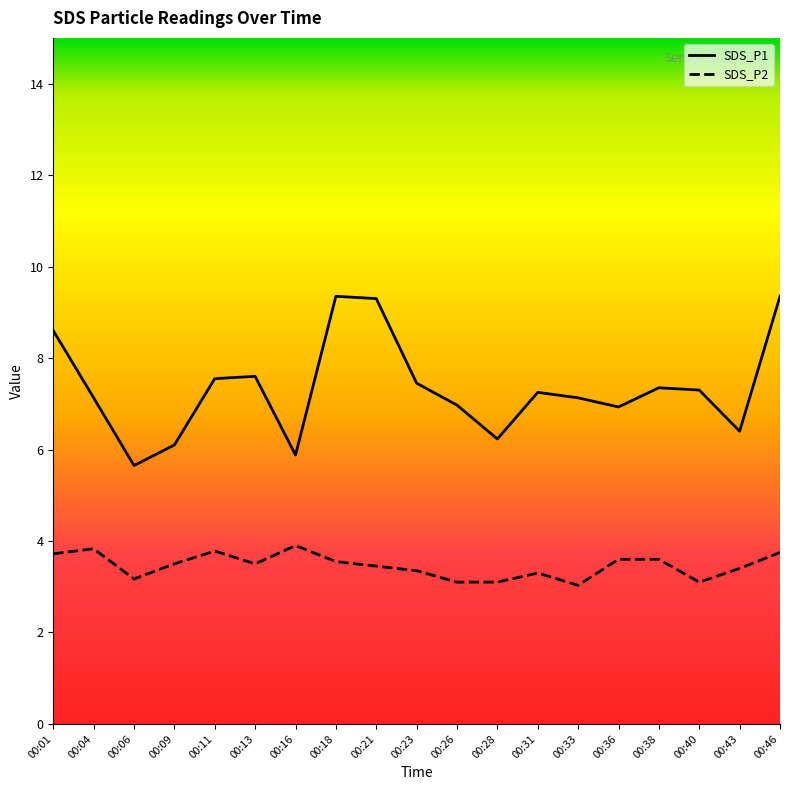

Which series changed the most between 00:26 and 00:46?

SDS_P1